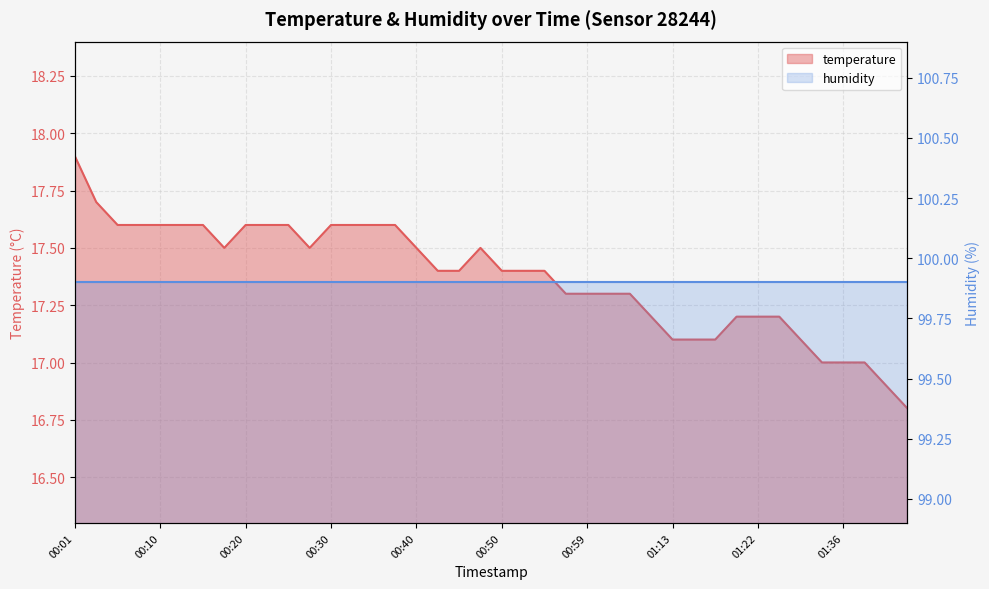

True or false: there are more than 1 points higher than both neighbors.

False